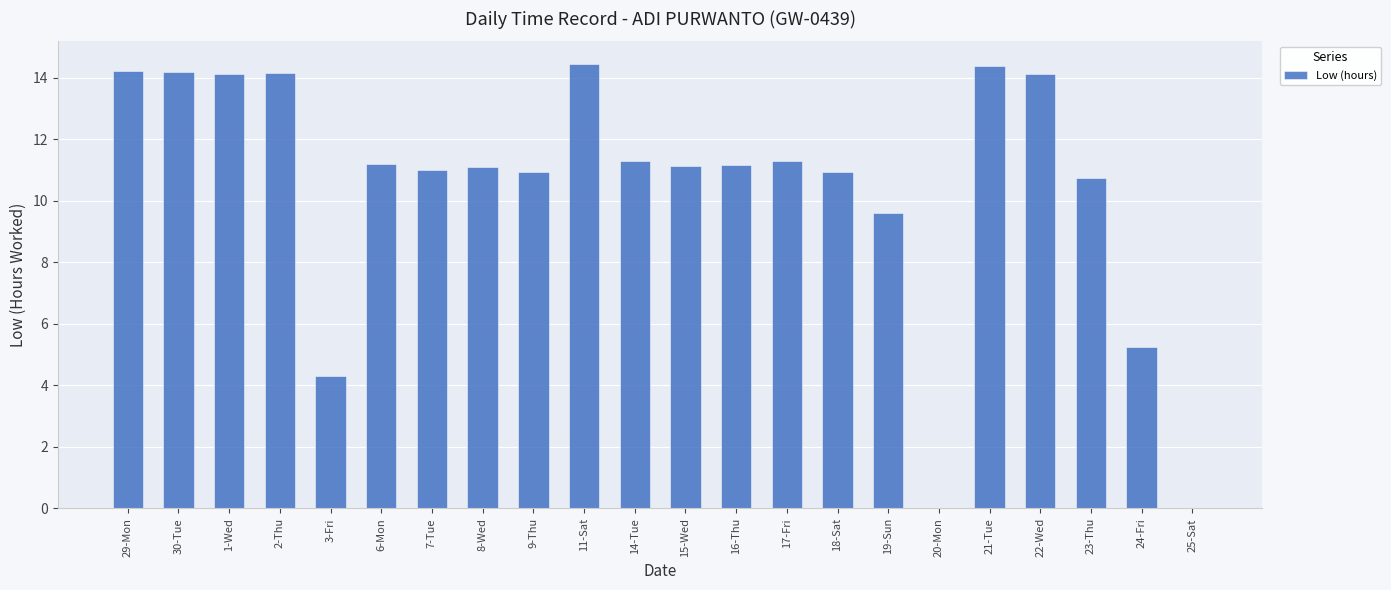

What is the sum of all values?

229.7